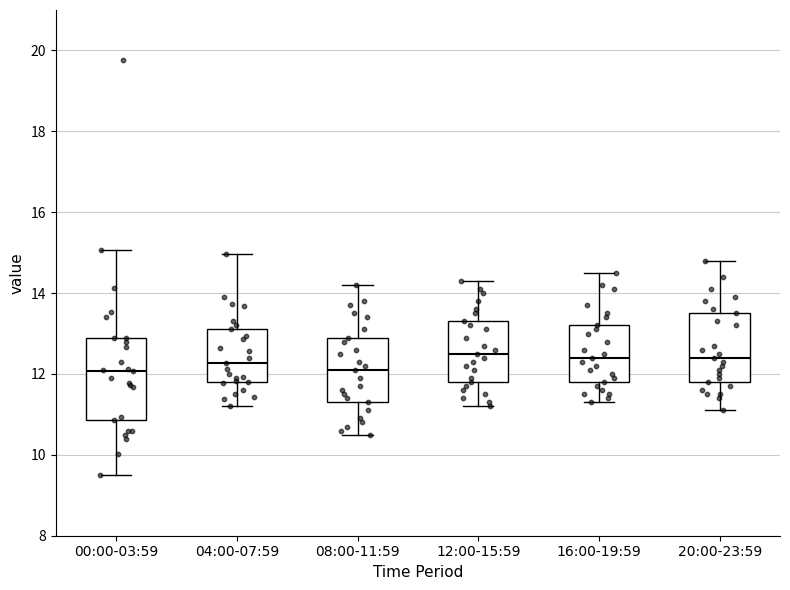

Which box is the tallest, from its lower edge to its upper edge?

00:00-03:59